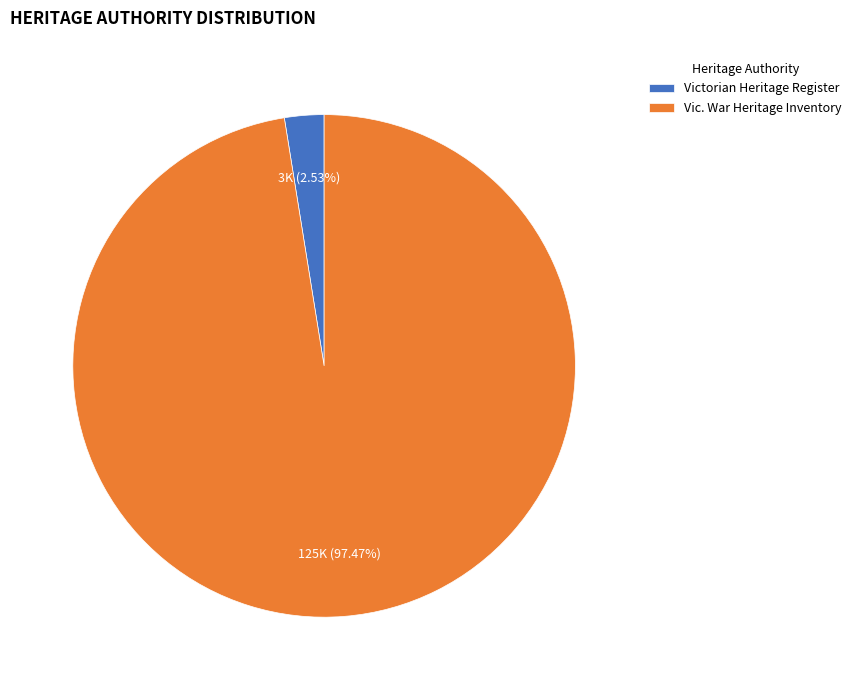

What is the ratio of the value at Vic. War Heritage Inventory to the value at Victorian Heritage Register?

38.5